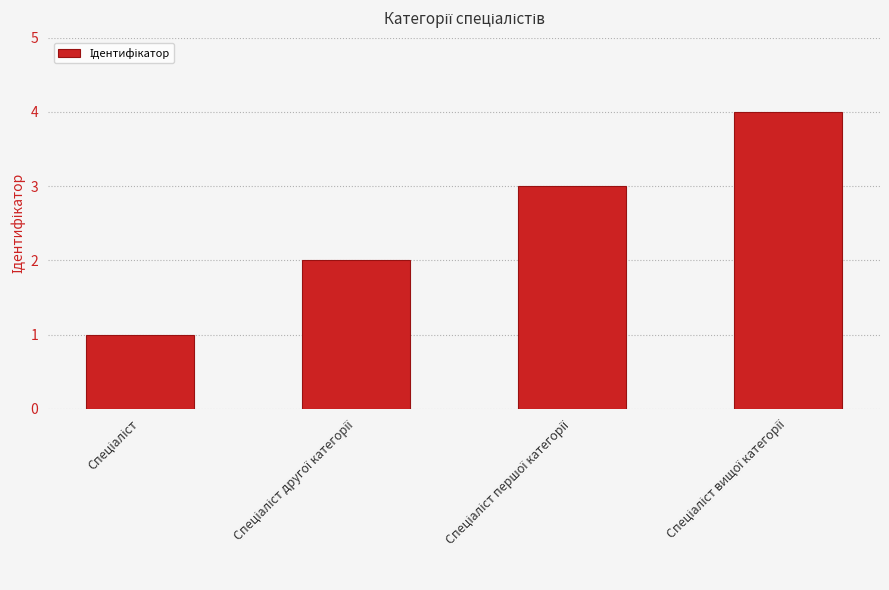

What is the greatest value displayed?

4